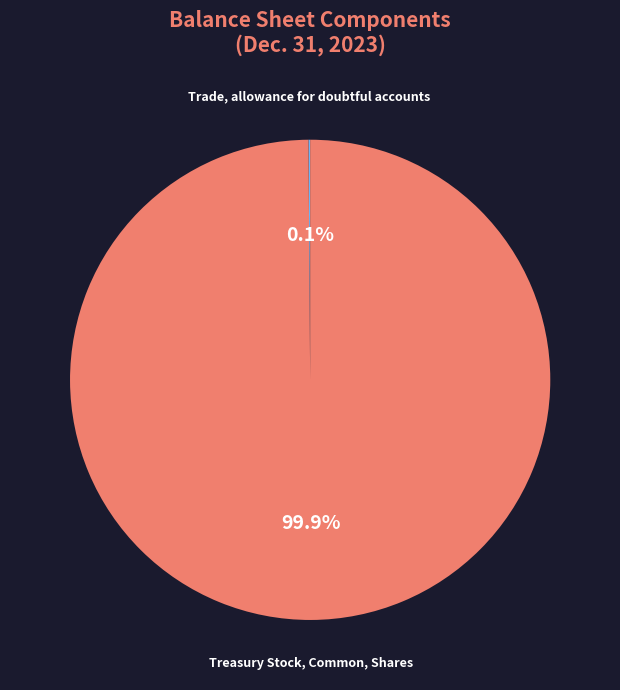

What is the majority slice?

Treasury Stock, Common, Shares